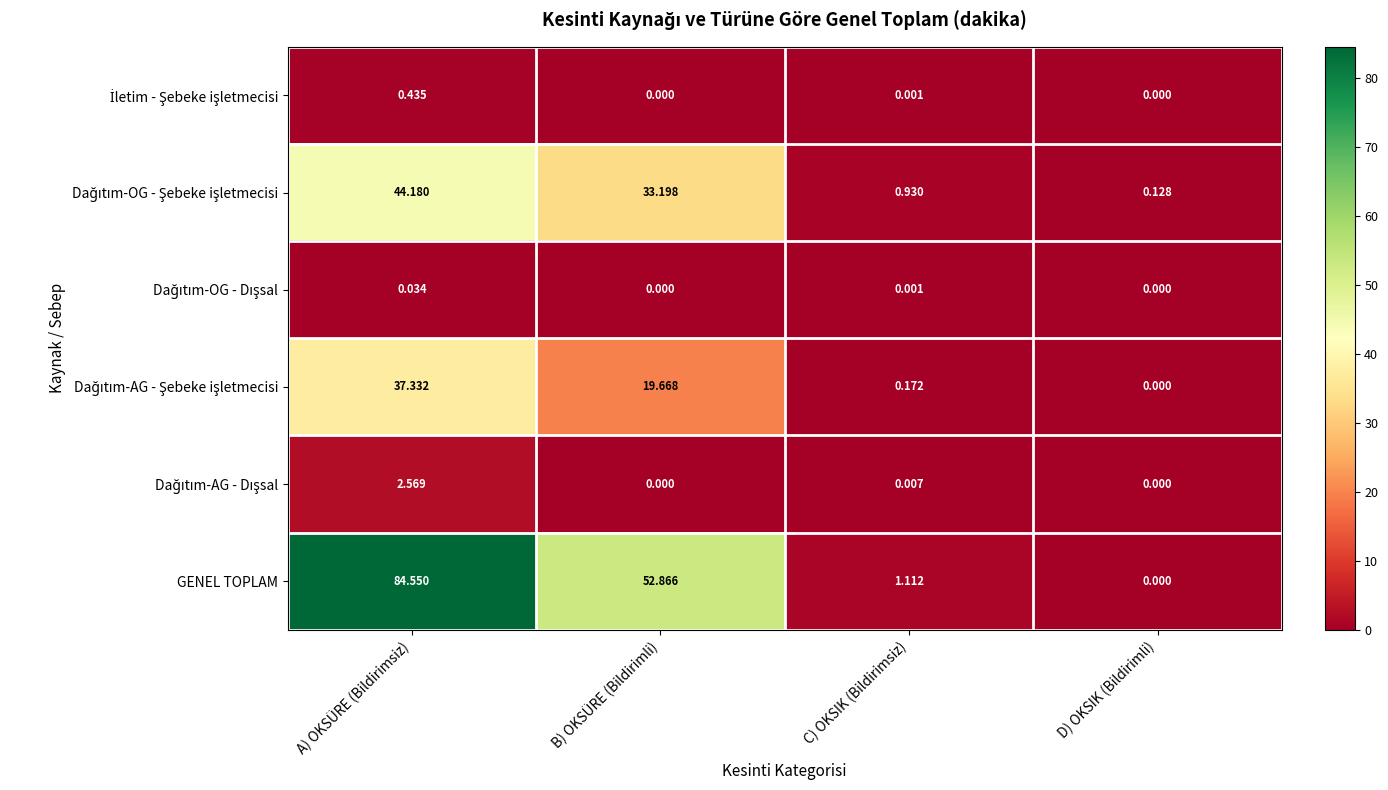

Which category has the highest value in the GENEL TOPLAM series?

A) OKSÜRE (Bildirimsiz)